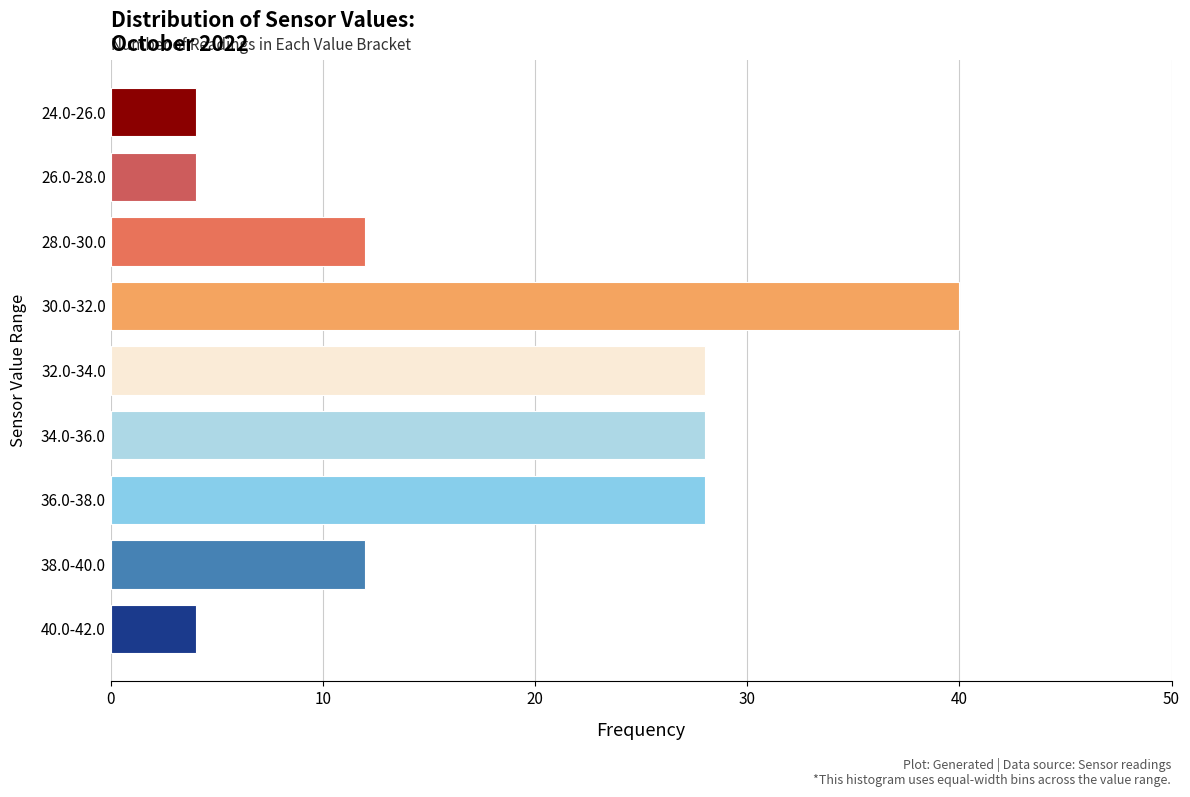

Reading top to bottom, list all the values displayed in this chart.

24.0-26.0=4	26.0-28.0=4	28.0-30.0=12	30.0-32.0=40	32.0-34.0=28	34.0-36.0=28	36.0-38.0=28	38.0-40.0=12	40.0-42.0=4